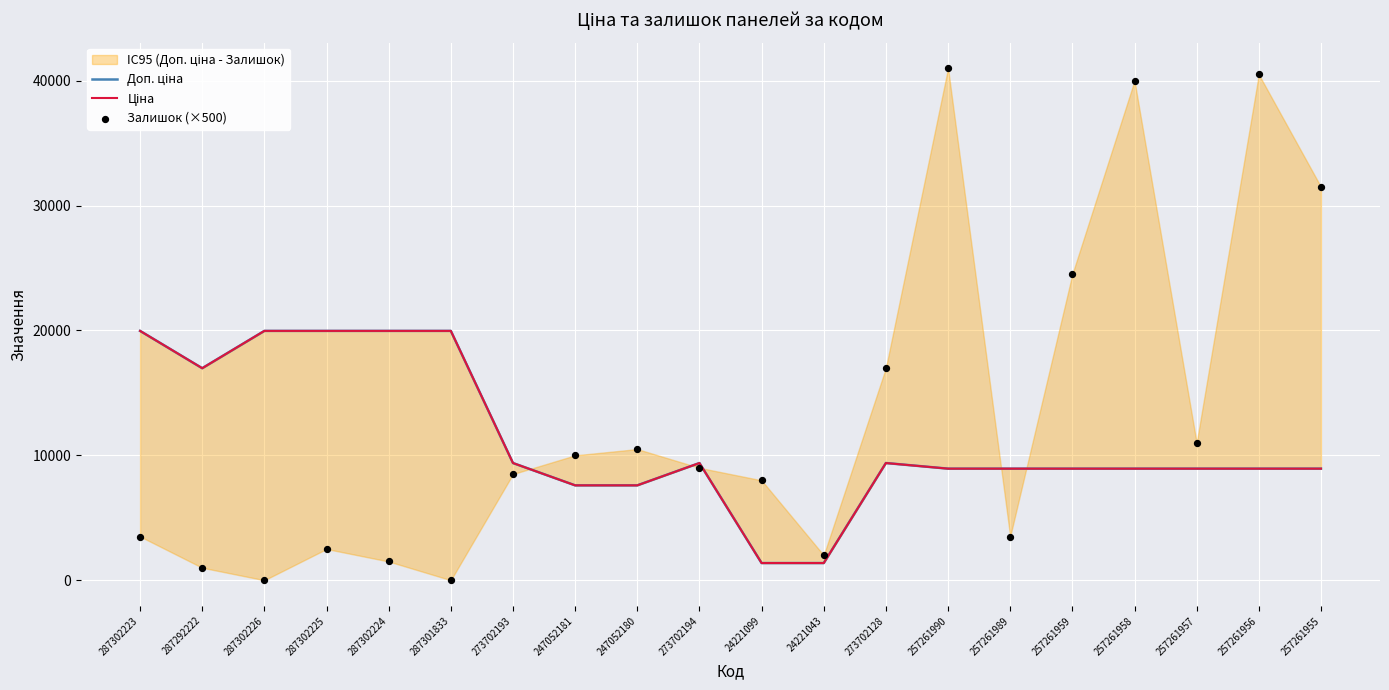

At how many categories does at least one series exceed 5533?

19